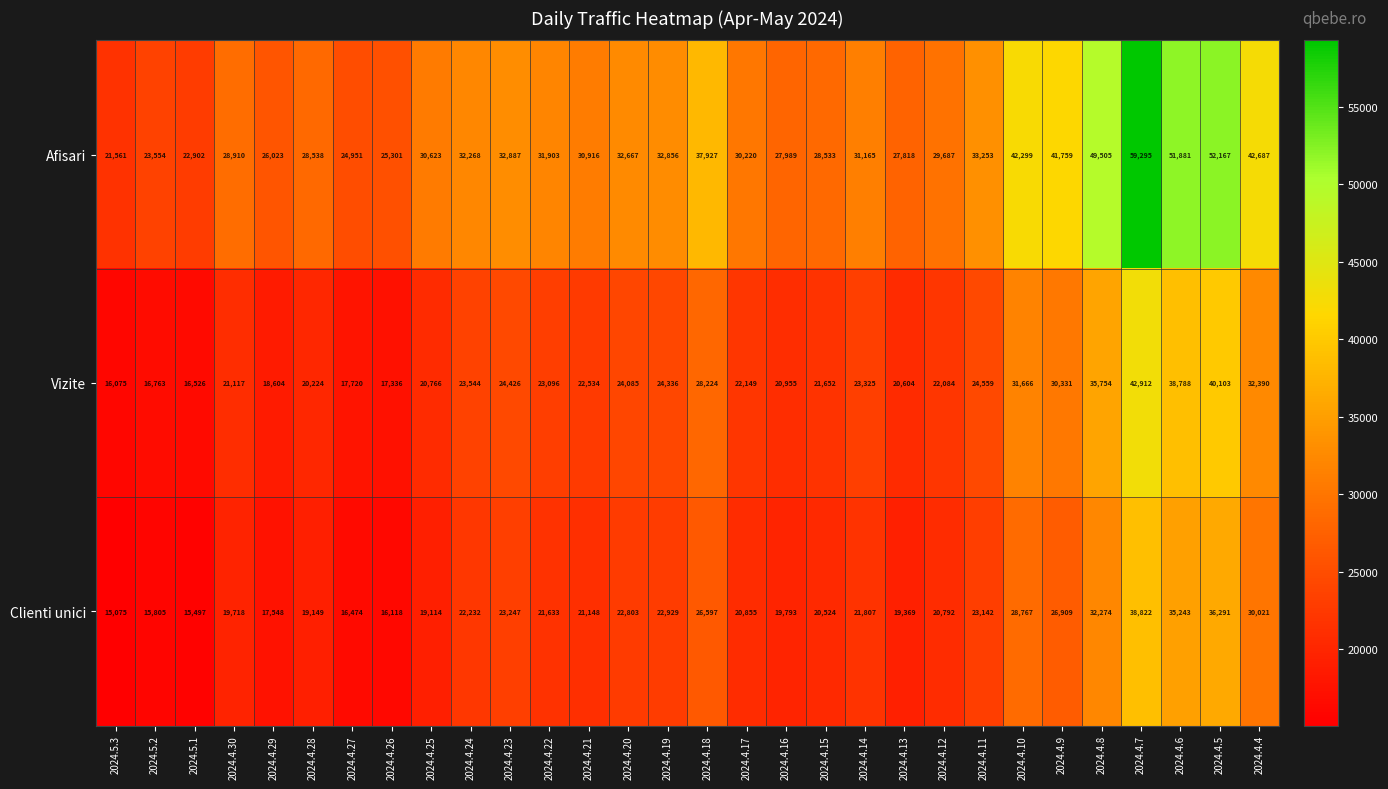

Which series changed the most between 2024.4.10 and 2024.4.4?

Clienti unici